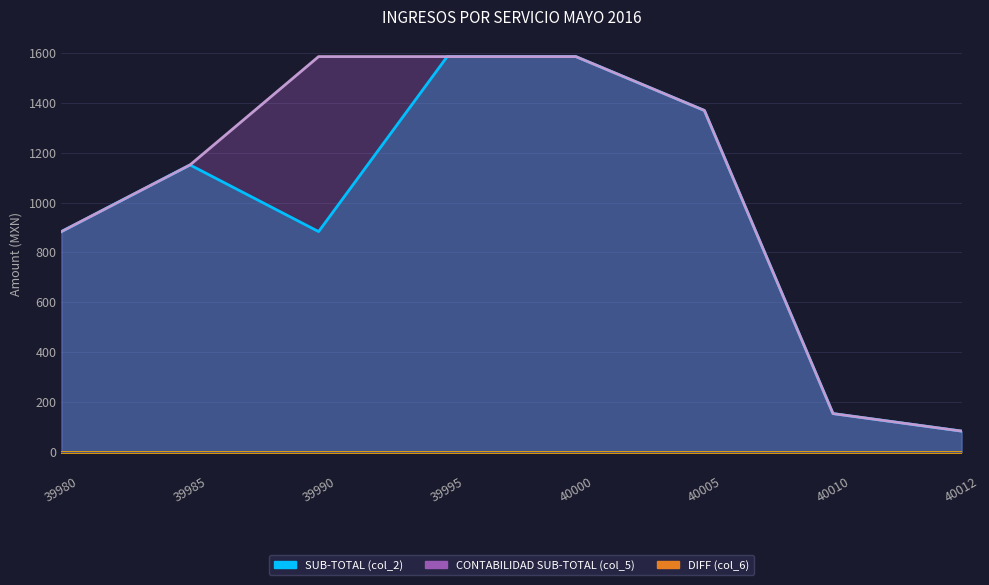

Reading right to left, extract all data points from this chart.

SUB-TOTAL (col_2): 40012=82.5	40010=152.8	40005=1369.8	40000=1586.2	39995=1586.2	39990=883.6	39985=1151.2	39980=883.6
CONTABILIDAD SUB-TOTAL (col_5): 40012=82.5	40010=152.8	40005=1369.8	40000=1586.2	39995=1586.2	39990=1586.2	39985=1151.2	39980=883.6